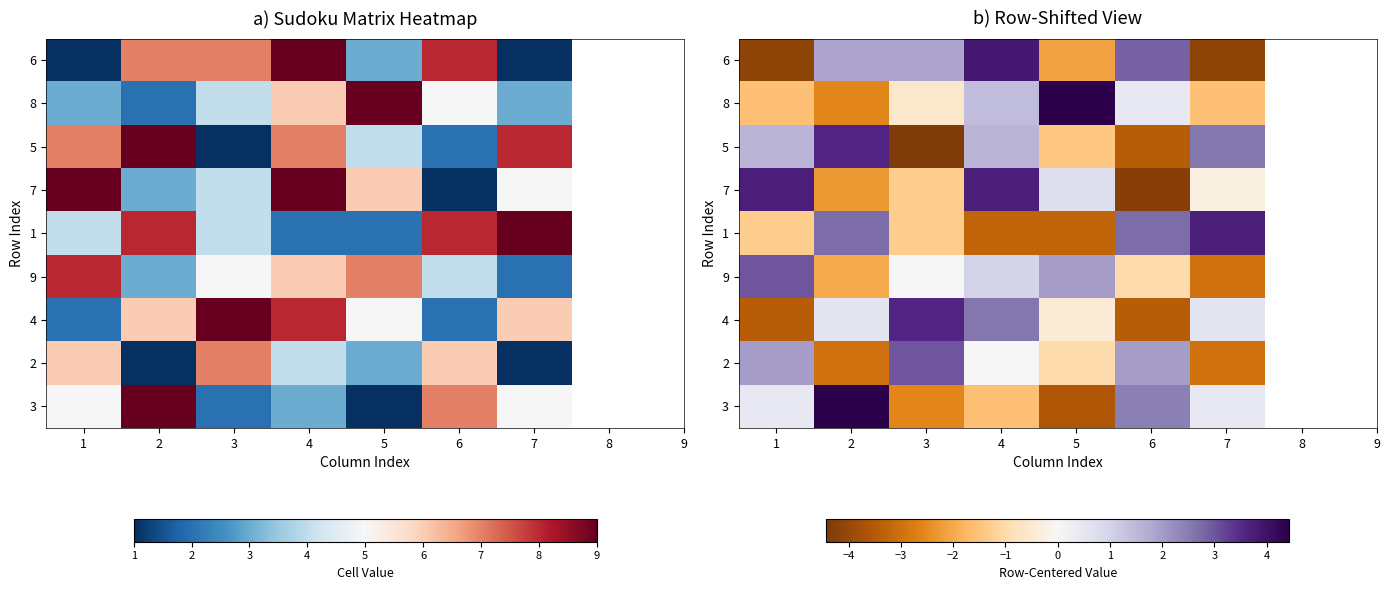

How many data points in 7 are above 0?

3